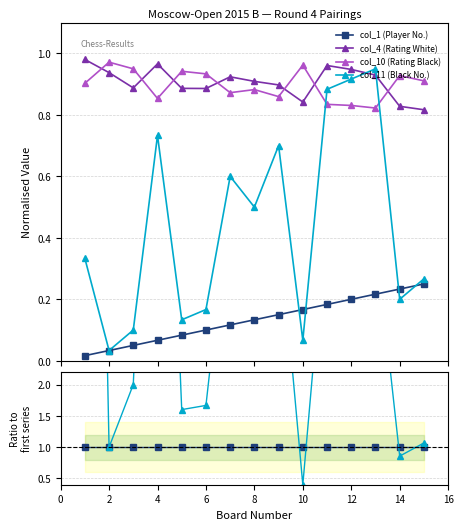

How many data points does each series have?

15